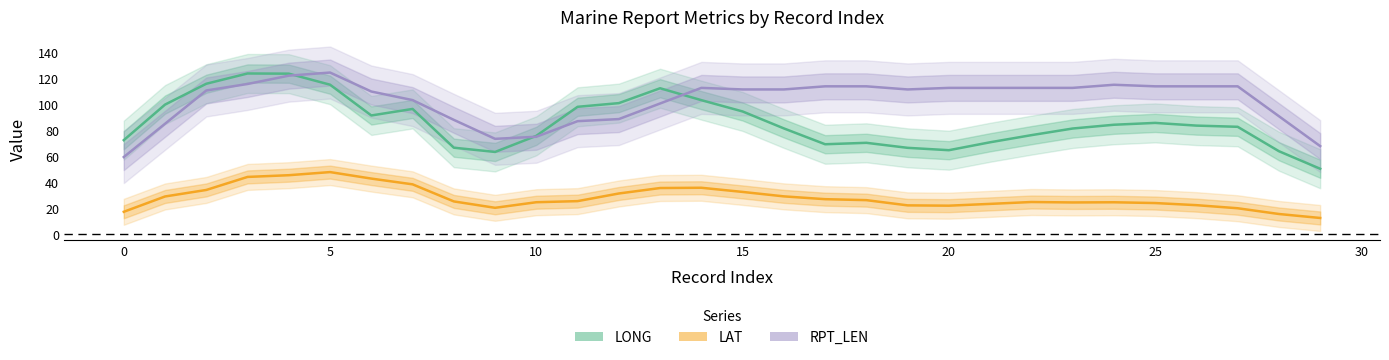

List the series in order of their peak value, highest first.

RPT_LEN, LONG, LAT